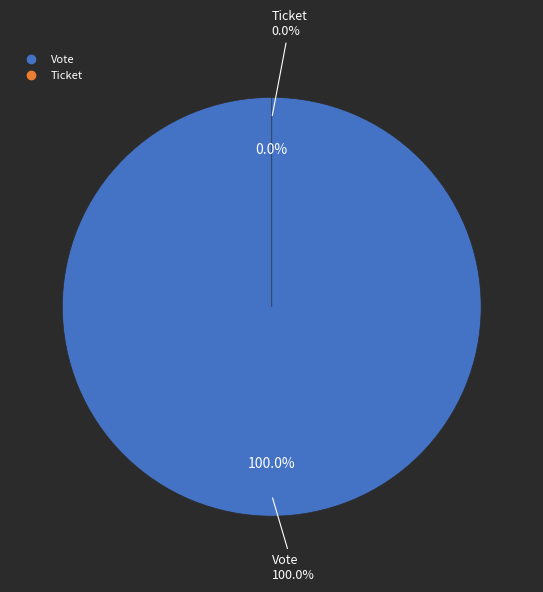

How many slices are in this pie chart?

2